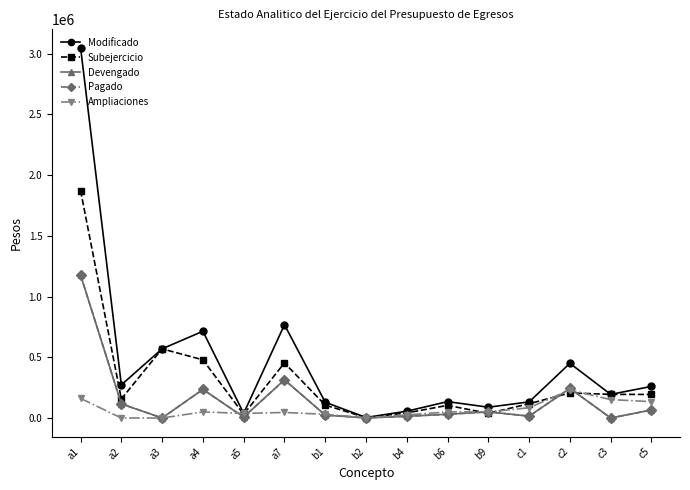

Does the chart have visible grid lines?

No